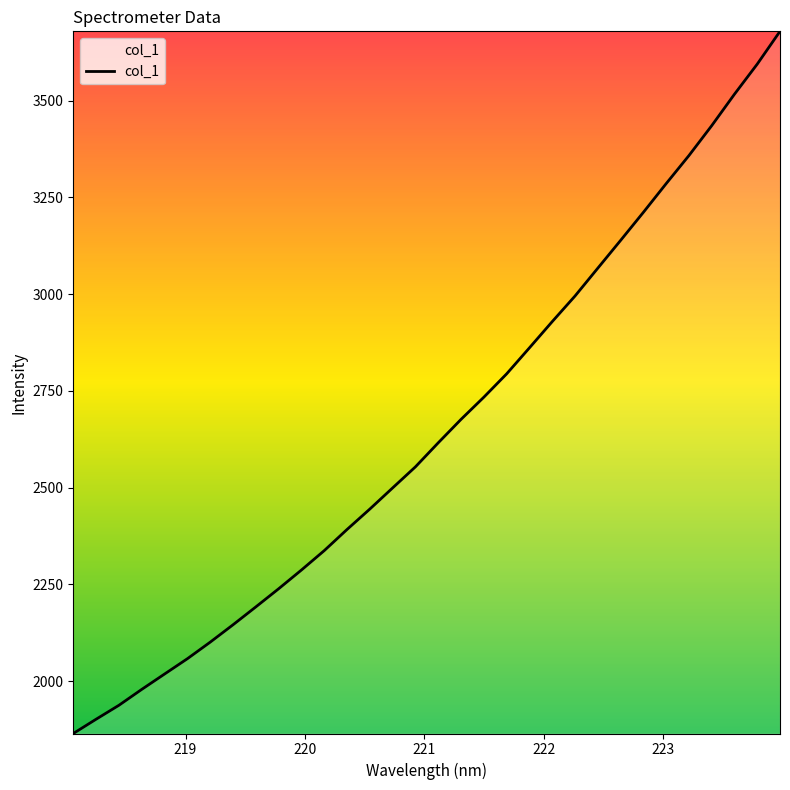

What is the smallest value displayed?

1865.0